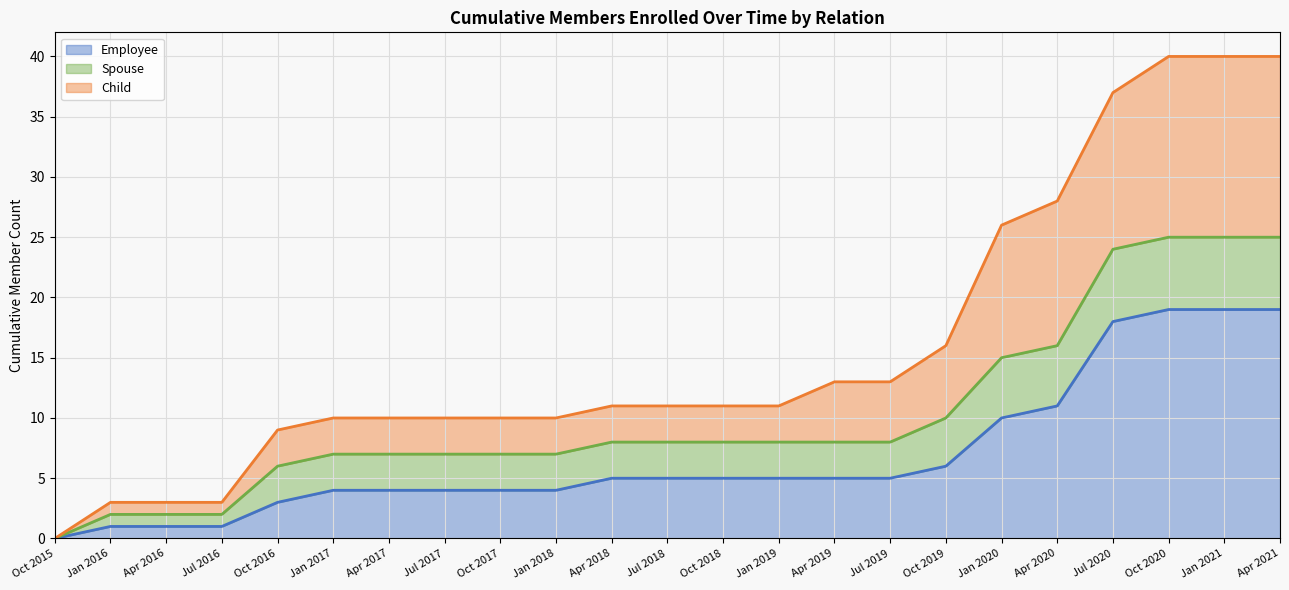

Which series has the largest total across all categories?

Employee